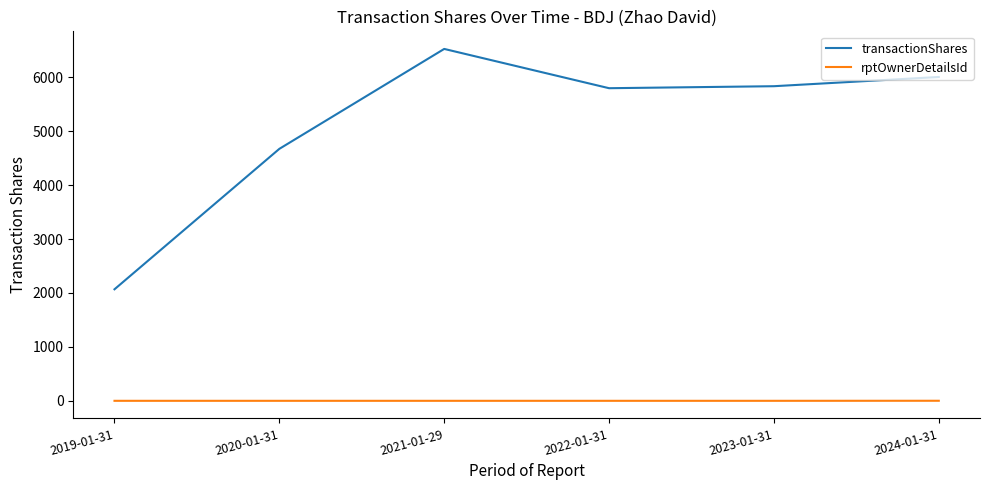

Rank the series at 2023-01-31 from highest to lowest value.

transactionShares, rptOwnerDetailsId